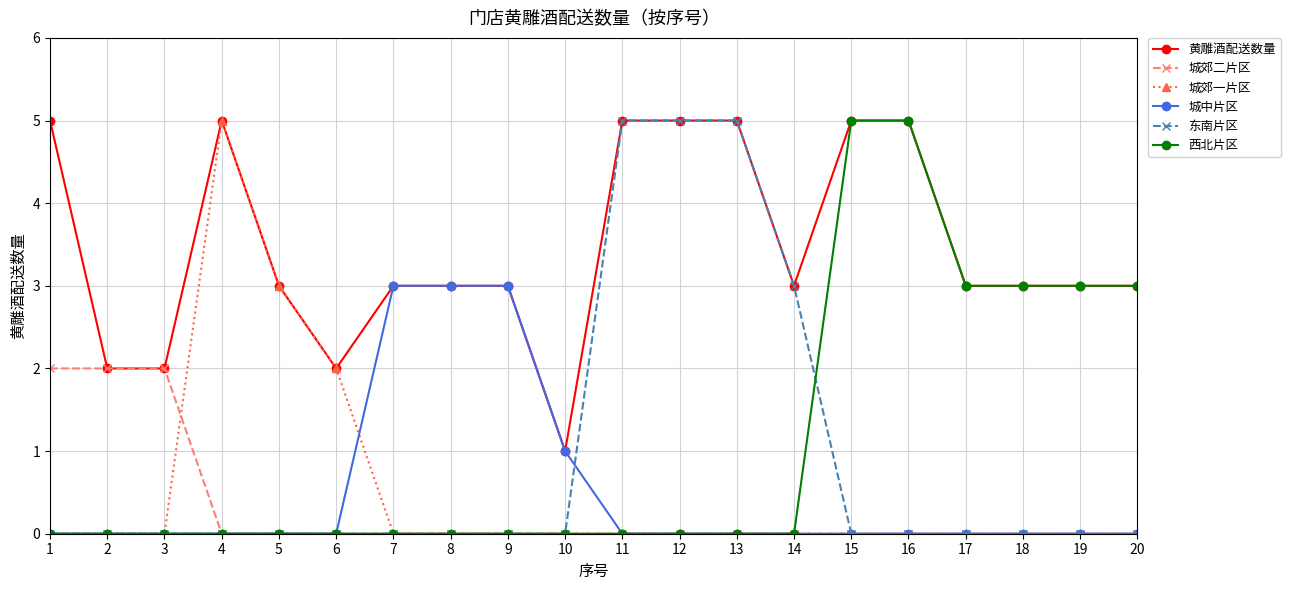

What is the difference between the maximum and minimum values in the 城中片区 series?

3